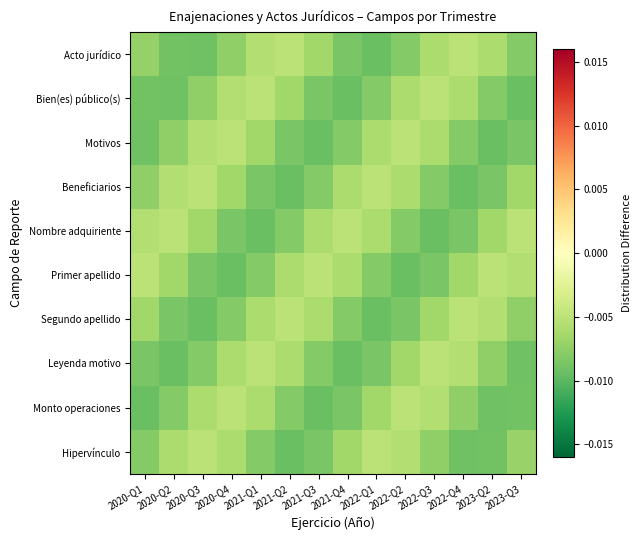

Reading left to right, extract all data points from this chart.

Acto jurídico: 2020-Q1=-0.0	2020-Q2=-0.0	2020-Q3=-0.0	2020-Q4=-0.0	2021-Q1=-0.0	2021-Q2=-0.0	2021-Q3=-0.0	2021-Q4=-0.0	2022-Q1=-0.0	2022-Q2=-0.0	2022-Q3=-0.0	2022-Q4=-0.0	2023-Q2=-0.0	2023-Q3=-0.0
Bien(es) público(s): 2020-Q1=-0.0	2020-Q2=-0.0	2020-Q3=-0.0	2020-Q4=-0.0	2021-Q1=-0.0	2021-Q2=-0.0	2021-Q3=-0.0	2021-Q4=-0.0	2022-Q1=-0.0	2022-Q2=-0.0	2022-Q3=-0.0	2022-Q4=-0.0	2023-Q2=-0.0	2023-Q3=-0.0
Motivos: 2020-Q1=-0.0	2020-Q2=-0.0	2020-Q3=-0.0	2020-Q4=-0.0	2021-Q1=-0.0	2021-Q2=-0.0	2021-Q3=-0.0	2021-Q4=-0.0	2022-Q1=-0.0	2022-Q2=-0.0	2022-Q3=-0.0	2022-Q4=-0.0	2023-Q2=-0.0	2023-Q3=-0.0
Beneficiarios: 2020-Q1=-0.0	2020-Q2=-0.0	2020-Q3=-0.0	2020-Q4=-0.0	2021-Q1=-0.0	2021-Q2=-0.0	2021-Q3=-0.0	2021-Q4=-0.0	2022-Q1=-0.0	2022-Q2=-0.0	2022-Q3=-0.0	2022-Q4=-0.0	2023-Q2=-0.0	2023-Q3=-0.0
Nombre adquiriente: 2020-Q1=-0.0	2020-Q2=-0.0	2020-Q3=-0.0	2020-Q4=-0.0	2021-Q1=-0.0	2021-Q2=-0.0	2021-Q3=-0.0	2021-Q4=-0.0	2022-Q1=-0.0	2022-Q2=-0.0	2022-Q3=-0.0	2022-Q4=-0.0	2023-Q2=-0.0	2023-Q3=-0.0
Primer apellido: 2020-Q1=-0.0	2020-Q2=-0.0	2020-Q3=-0.0	2020-Q4=-0.0	2021-Q1=-0.0	2021-Q2=-0.0	2021-Q3=-0.0	2021-Q4=-0.0	2022-Q1=-0.0	2022-Q2=-0.0	2022-Q3=-0.0	2022-Q4=-0.0	2023-Q2=-0.0	2023-Q3=-0.0
Segundo apellido: 2020-Q1=-0.0	2020-Q2=-0.0	2020-Q3=-0.0	2020-Q4=-0.0	2021-Q1=-0.0	2021-Q2=-0.0	2021-Q3=-0.0	2021-Q4=-0.0	2022-Q1=-0.0	2022-Q2=-0.0	2022-Q3=-0.0	2022-Q4=-0.0	2023-Q2=-0.0	2023-Q3=-0.0
Leyenda motivo: 2020-Q1=-0.0	2020-Q2=-0.0	2020-Q3=-0.0	2020-Q4=-0.0	2021-Q1=-0.0	2021-Q2=-0.0	2021-Q3=-0.0	2021-Q4=-0.0	2022-Q1=-0.0	2022-Q2=-0.0	2022-Q3=-0.0	2022-Q4=-0.0	2023-Q2=-0.0	2023-Q3=-0.0
Monto operaciones: 2020-Q1=-0.0	2020-Q2=-0.0	2020-Q3=-0.0	2020-Q4=-0.0	2021-Q1=-0.0	2021-Q2=-0.0	2021-Q3=-0.0	2021-Q4=-0.0	2022-Q1=-0.0	2022-Q2=-0.0	2022-Q3=-0.0	2022-Q4=-0.0	2023-Q2=-0.0	2023-Q3=-0.0
Hipervínculo: 2020-Q1=-0.0	2020-Q2=-0.0	2020-Q3=-0.0	2020-Q4=-0.0	2021-Q1=-0.0	2021-Q2=-0.0	2021-Q3=-0.0	2021-Q4=-0.0	2022-Q1=-0.0	2022-Q2=-0.0	2022-Q3=-0.0	2022-Q4=-0.0	2023-Q2=-0.0	2023-Q3=-0.0